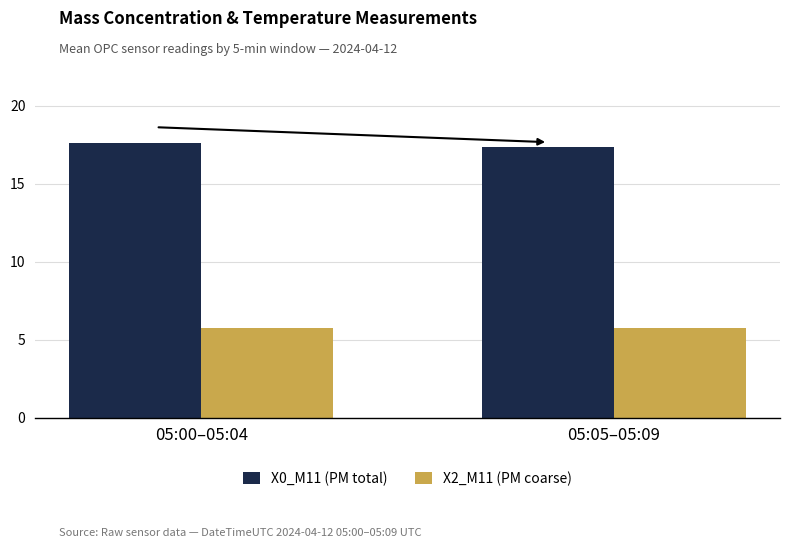

What are all the series names shown in the legend?

X0_M11 (PM total), X2_M11 (PM coarse)